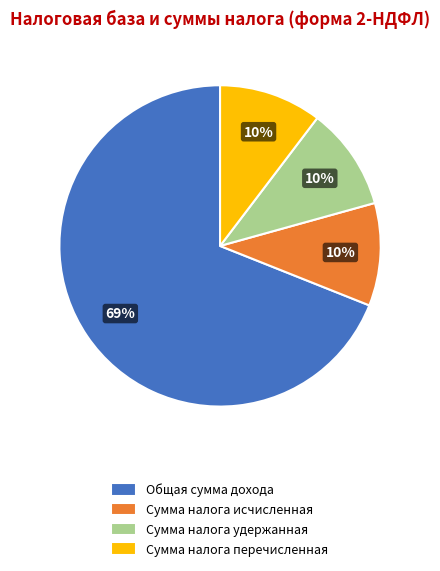

Approximately how many times larger is the value at Сумма налога удержанная compared to Сумма налога исчисленная?

1.0